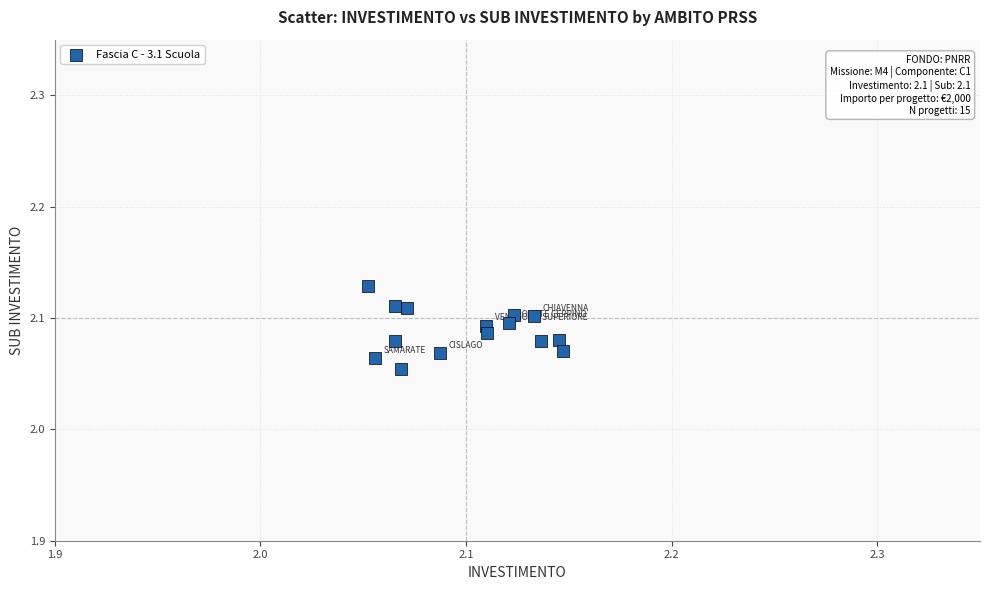

Count the number of points in this scatter plot.

15